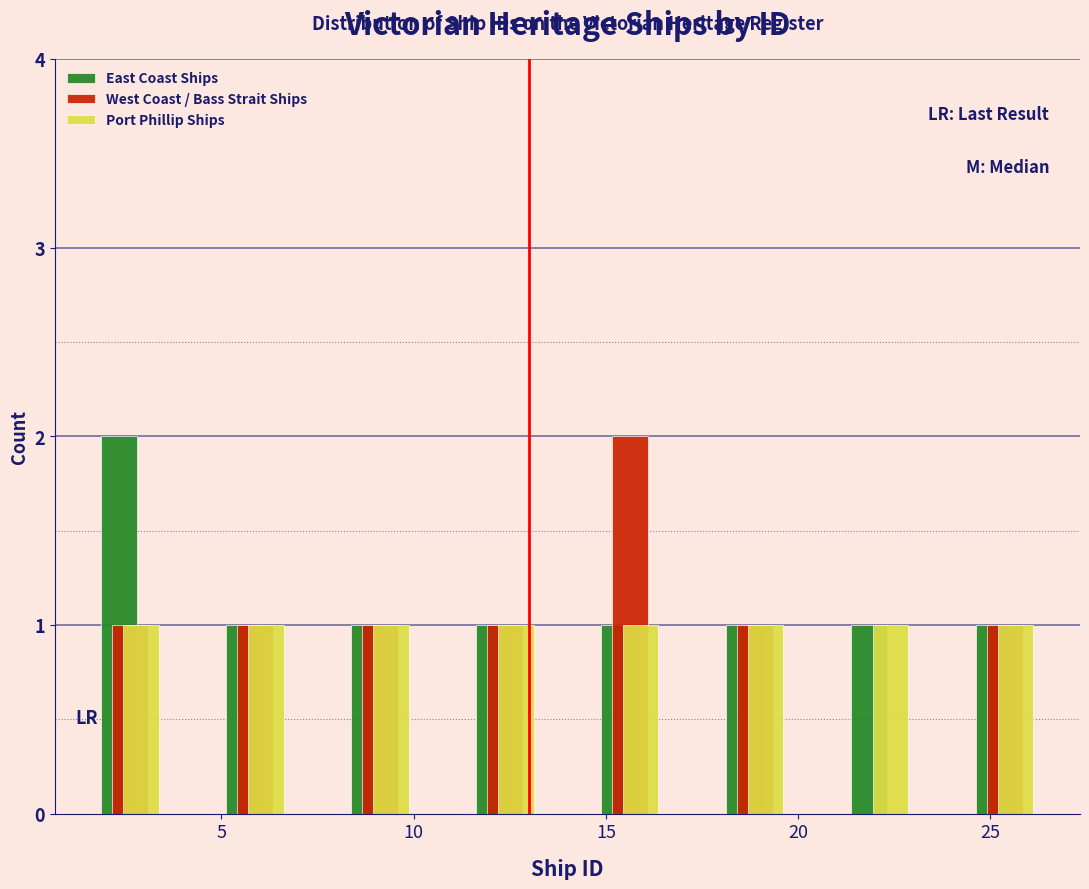

Reading left to right, list every range on the x-axis with the height of the bar of each series over it. Neither the bar edges nor the heights are printed on the chart, so give them approximately, as read against the axes.

1.00 to 4.25: East Coast Ships=2	West Coast / Bass Strait Ships=1	Port Phillip Ships=1
4.25 to 7.50: East Coast Ships=1	West Coast / Bass Strait Ships=1	Port Phillip Ships=1
7.50 to 10.75: East Coast Ships=1	West Coast / Bass Strait Ships=1	Port Phillip Ships=1
10.75 to 14.00: East Coast Ships=1	West Coast / Bass Strait Ships=1	Port Phillip Ships=1
14.00 to 17.25: East Coast Ships=1	West Coast / Bass Strait Ships=2	Port Phillip Ships=1
17.25 to 20.50: East Coast Ships=1	West Coast / Bass Strait Ships=1	Port Phillip Ships=1
20.50 to 23.75: East Coast Ships=1	West Coast / Bass Strait Ships=0	Port Phillip Ships=1
23.75 to 27.00: East Coast Ships=1	West Coast / Bass Strait Ships=1	Port Phillip Ships=1